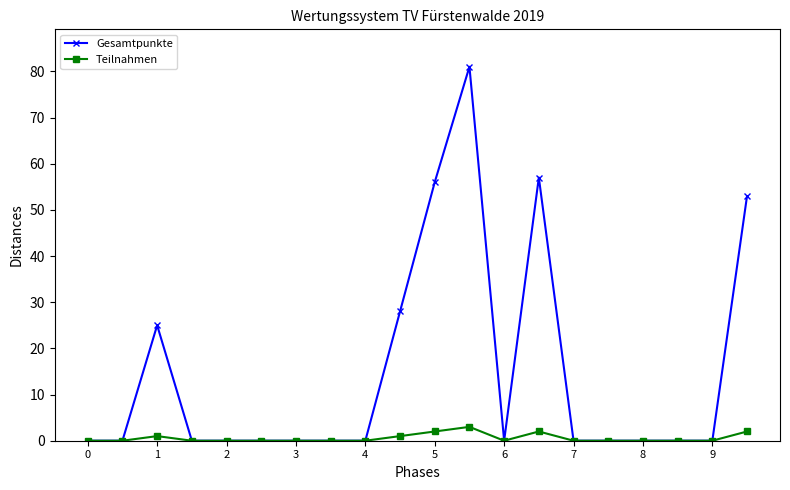

What is the sum of all Teilnahmen values?

11